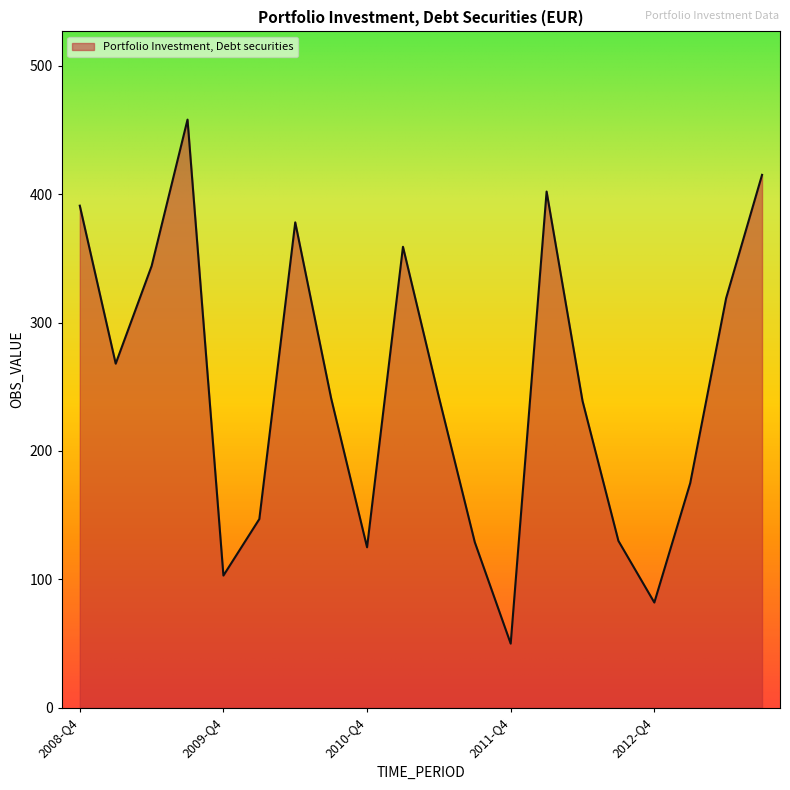

What is the maximum value shown in the chart?

458